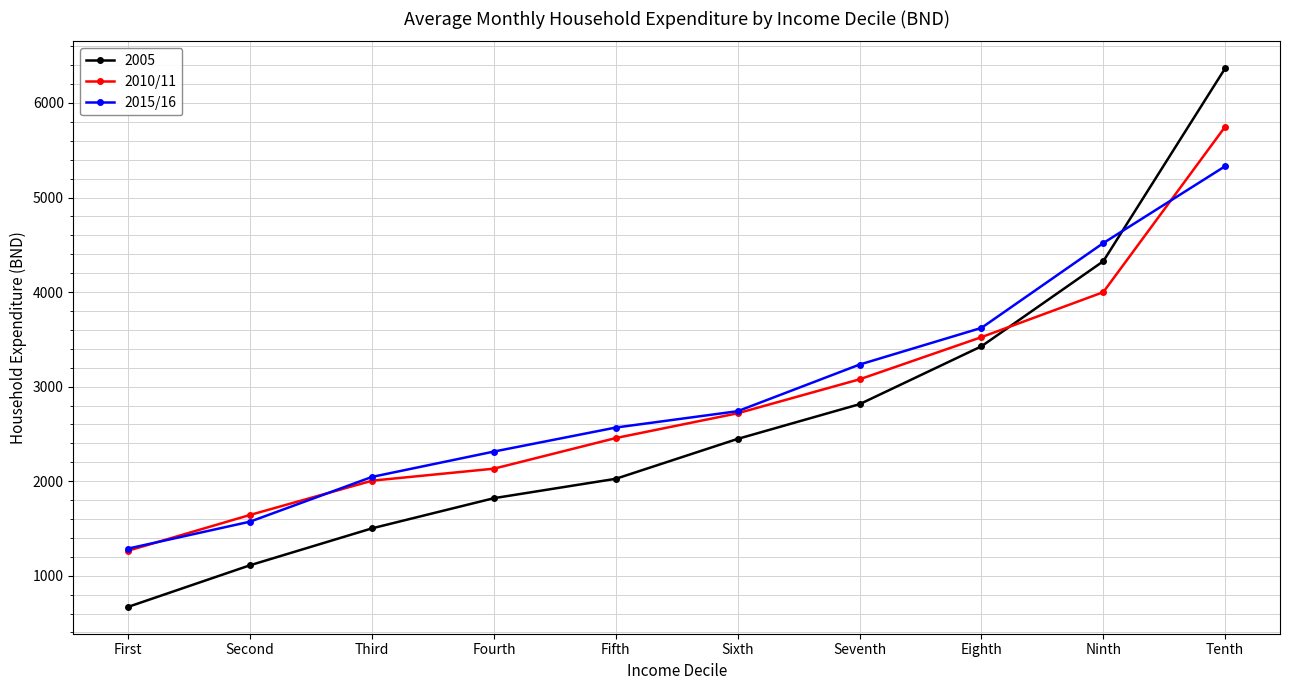

At which category is the sum across all series the highest?

Tenth